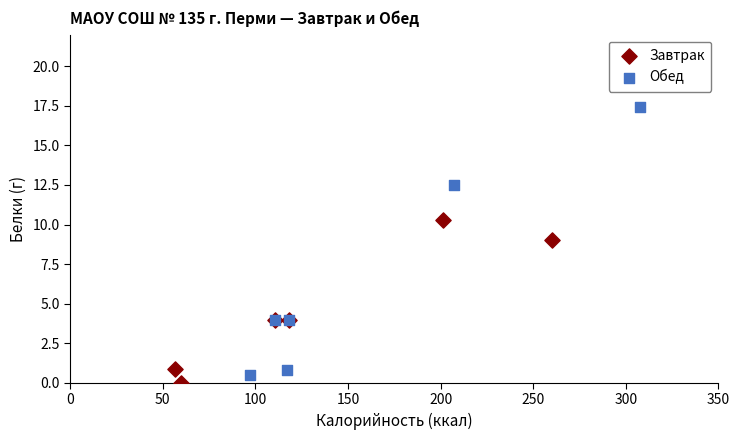

What are all the series names shown in the legend?

Завтрак, Обед